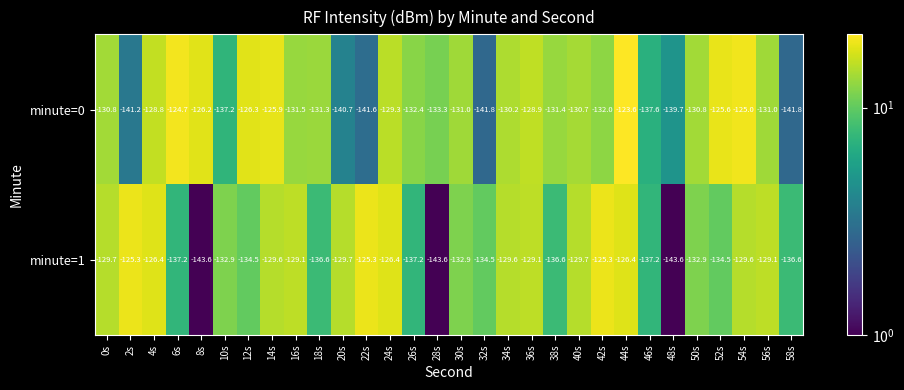

What is the minimum value shown in the chart?

-143.6